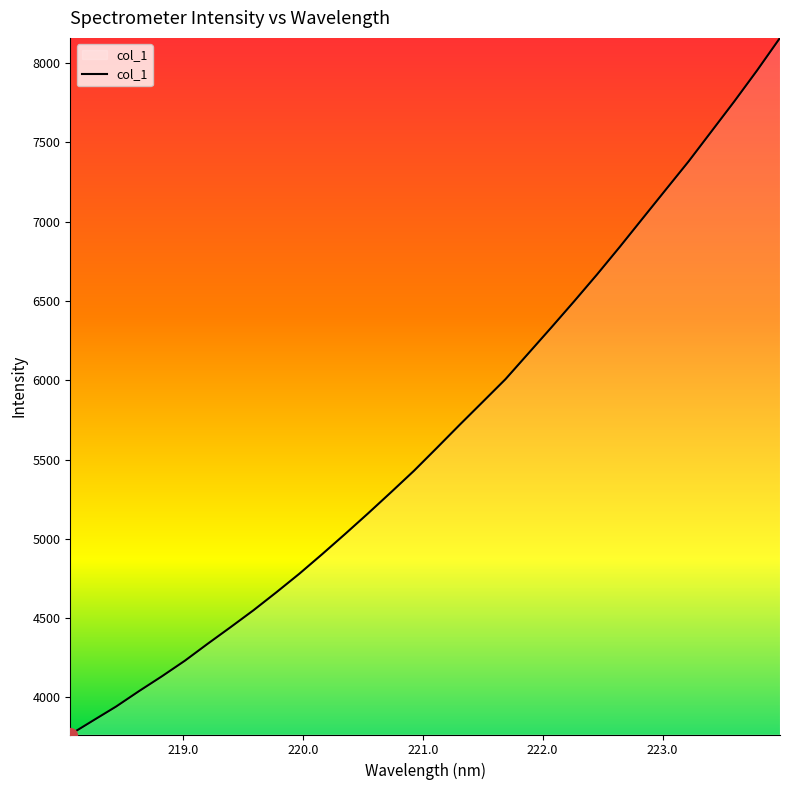

What is the minimum value shown in the chart?

3765.4